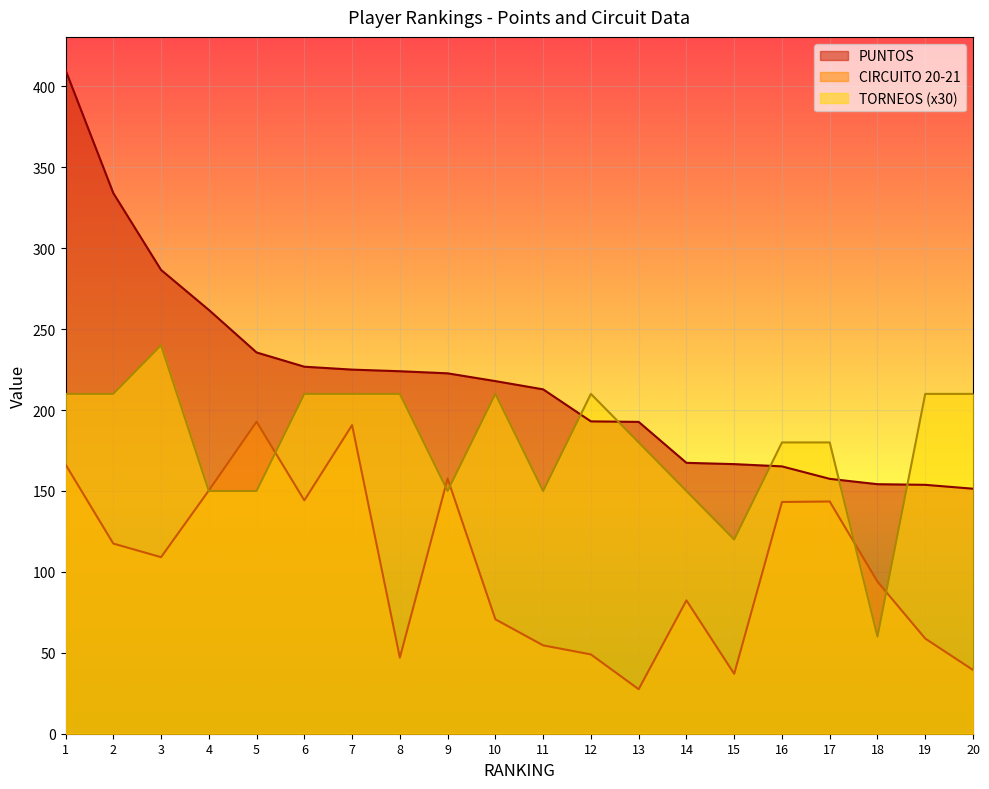

Reading left to right, what are all the values shown in this chart?

PUNTOS: 410.1	334.1	286.6	261.9	235.6	226.8	225.0	224.0	222.7	217.9	212.8	193.0	192.7	167.4	166.6	165.2	157.5	154.2	153.8	151.4
CIRCUITO 20-21: 166.4	117.5	109.1	150.3	192.8	144.2	190.7	47.0	157.7	70.7	54.6	49.0	27.5	82.4	37.0	143.2	143.5	94.0	58.8	39.4
TORNEOS: 210.0	210.0	240.0	150.0	150.0	210.0	210.0	210.0	150.0	210.0	150.0	210.0	180.0	150.0	120.0	180.0	180.0	60.0	210.0	210.0